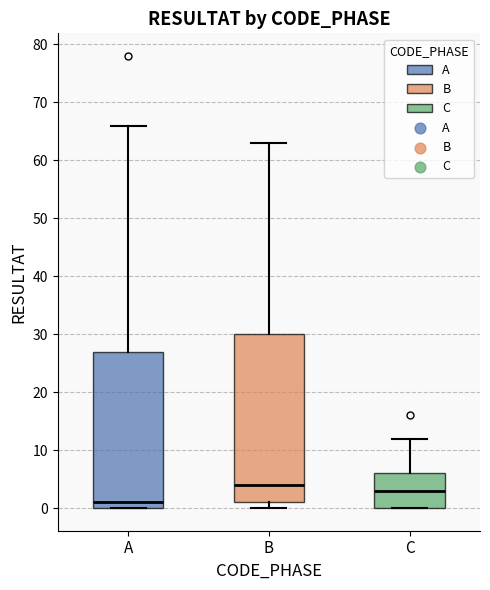

Reading left to right, transcribe this box plot: for each box, give where its median line is, the range the box spans, and where its two whiskers end, as read against the y-axis. The values are not printed on the chart, so give them approximately, as read against the axis.

A: median 1, box 0 to 27, whiskers 0 to 66
B: median 4, box 1 to 30, whiskers 0 to 63
C: median 3, box 0 to 6, whiskers 0 to 12